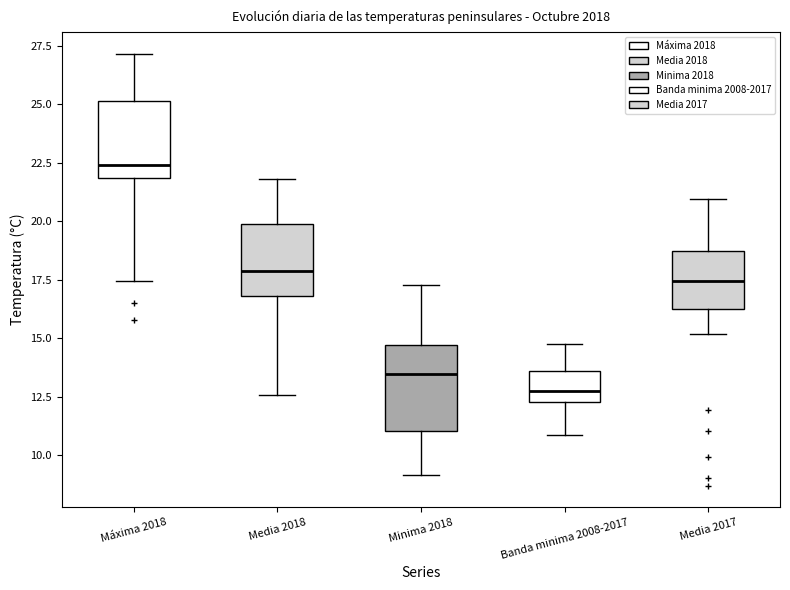

Reading left to right, read every box against the y-axis: the position of its median line, the range the box covers, and the ends of its whiskers. The values are not printed on the chart, so give them approximately, as read against the axis.

Máxima 2018: median 22.5, box 22.0 to 25.0, whiskers 17.5 to 27.0
Media 2018: median 18.0, box 17.0 to 20.0, whiskers 12.5 to 22.0
Minima 2018: median 13.5, box 11.0 to 14.5, whiskers 9.0 to 17.5
Banda minima 2008-2017: median 12.5 (just above the box's lower edge), box 12.5 to 13.5, whiskers 11.0 to 15.0
Media 2017: median 17.5, box 16.0 to 18.5, whiskers 15.0 to 21.0